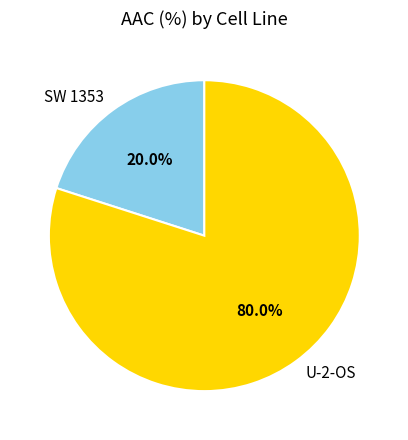

To the nearest percent, what is the difference between the largest and smallest slice percentages?

60%